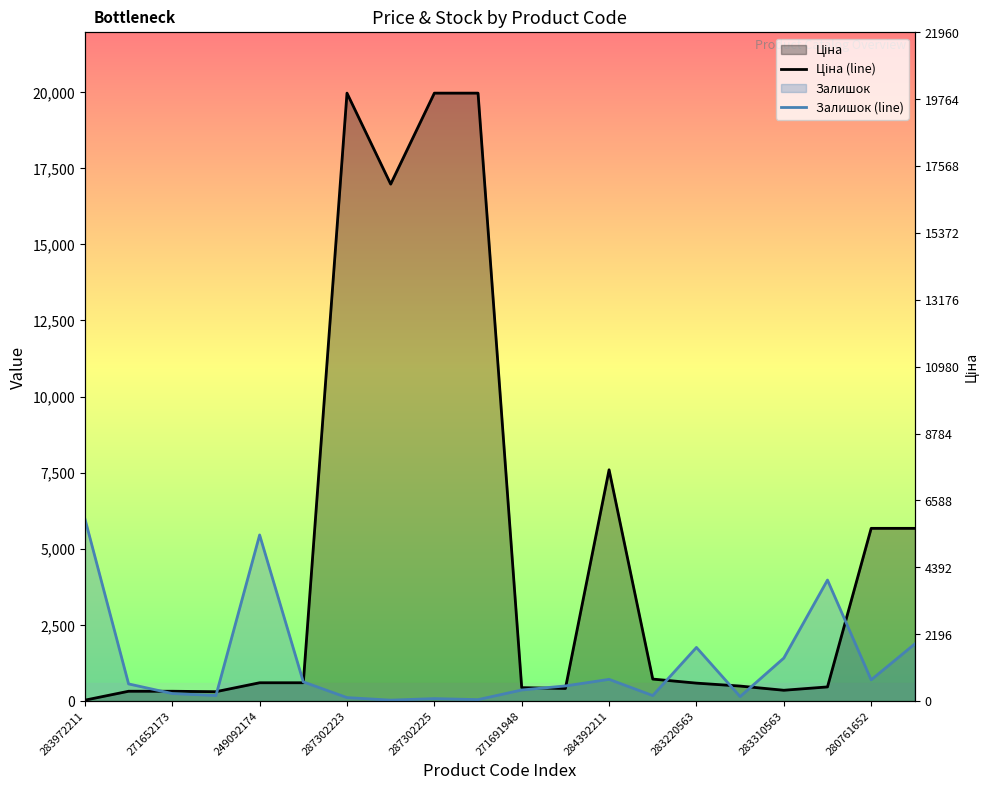

How many lines are shown in the chart?

2